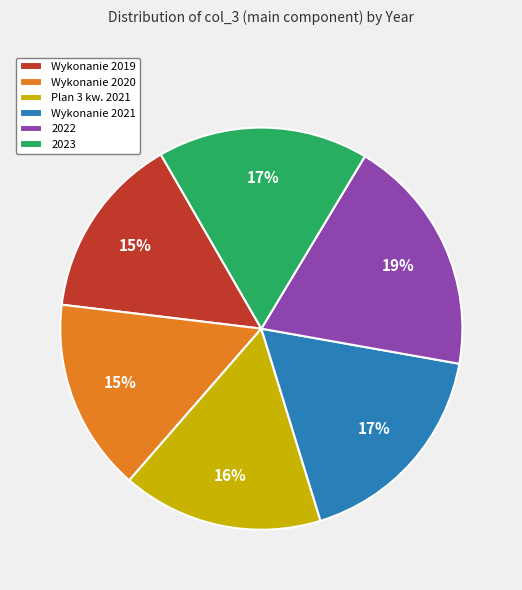

What is the largest slice in the pie chart?

2022